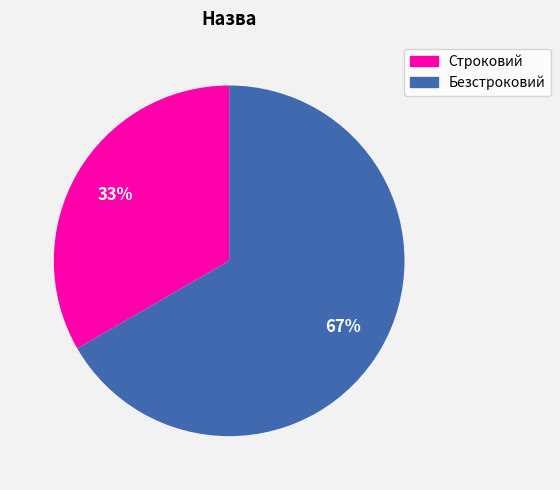

What is the smallest slice in the pie chart?

Строковий